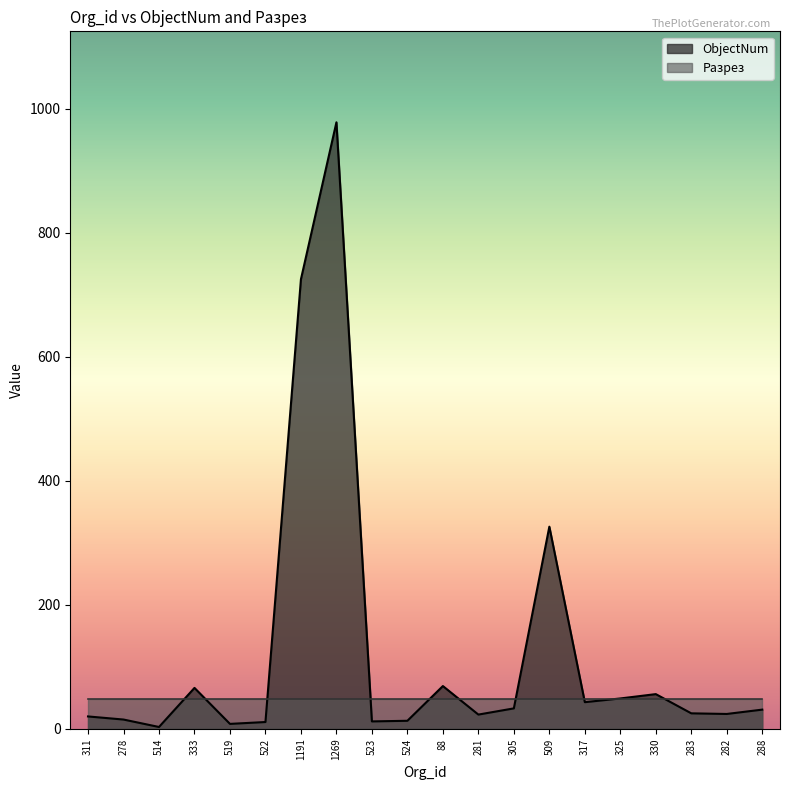

List the labels in order of value, smallest first.

514, 519, 522, 523, 524, 278, 311, 281, 282, 283, 288, 305, 317, 325, 330, 333, 88, 509, 1191, 1269